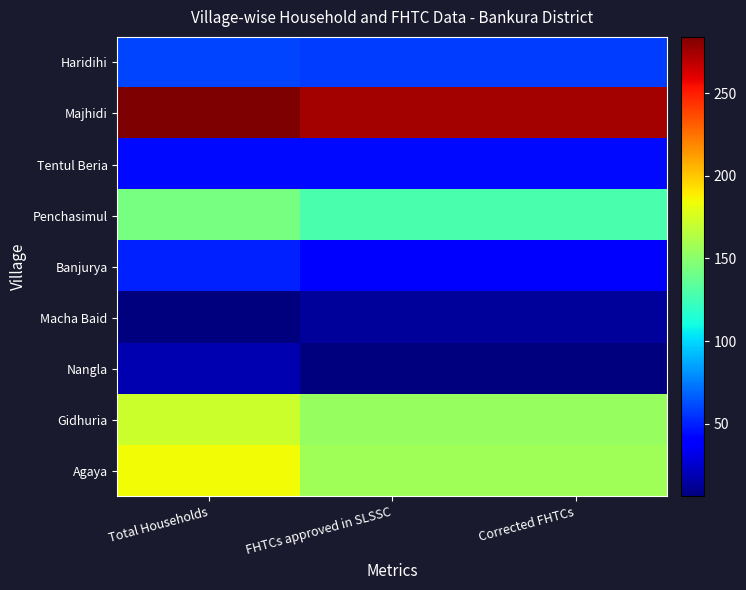

Reading right to left, transcribe all the data shown in this chart.

Haridihi: Corrected FHTCs=58	FHTCs approved in SLSSC=58	Total Households=60
Majhidi: Corrected FHTCs=275	FHTCs approved in SLSSC=275	Total Households=284
Tentul Beria: Corrected FHTCs=43	FHTCs approved in SLSSC=43	Total Households=43
Penchasimul: Corrected FHTCs=128	FHTCs approved in SLSSC=128	Total Households=143
Banjurya: Corrected FHTCs=37	FHTCs approved in SLSSC=37	Total Households=50
Macha Baid: Corrected FHTCs=13	FHTCs approved in SLSSC=13	Total Households=6
Nangla: Corrected FHTCs=7	FHTCs approved in SLSSC=7	Total Households=18
Gidhuria: Corrected FHTCs=154	FHTCs approved in SLSSC=154	Total Households=172
Agaya: Corrected FHTCs=157	FHTCs approved in SLSSC=157	Total Households=185